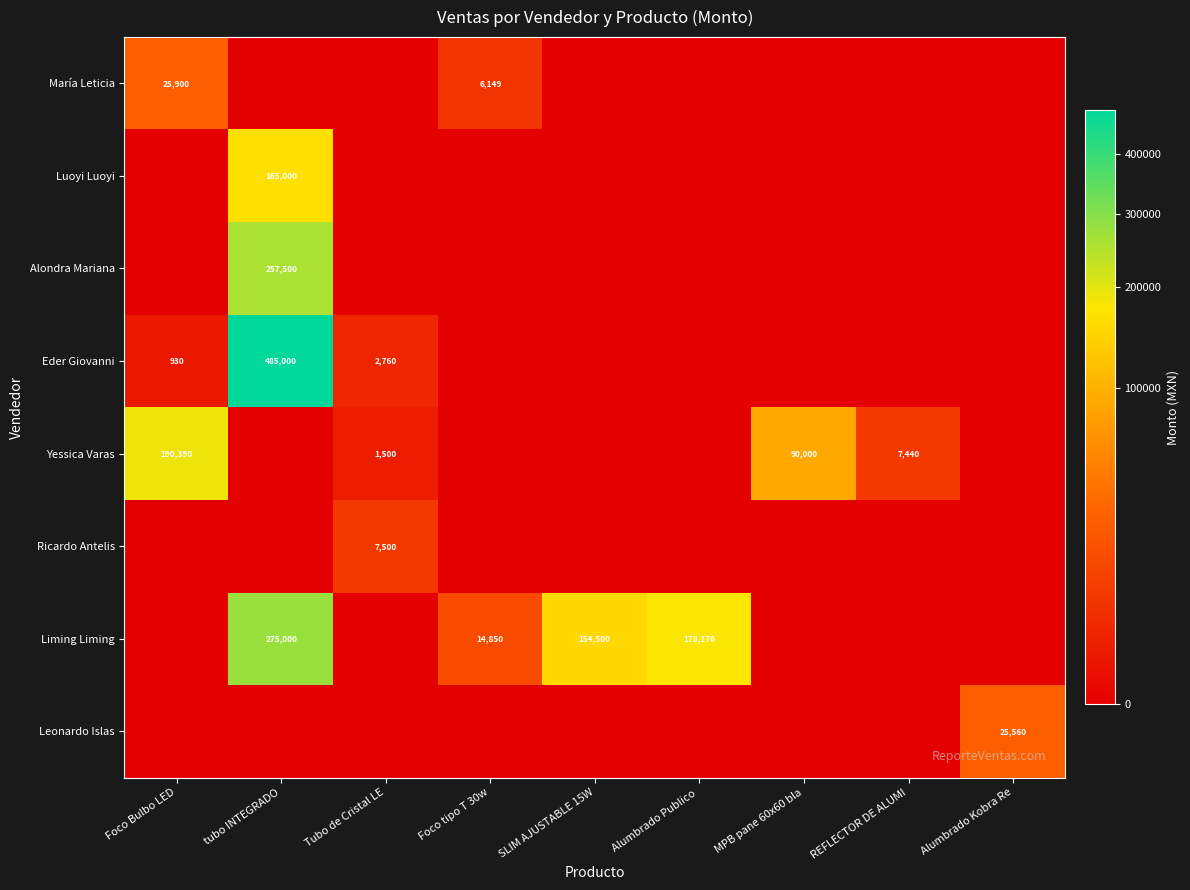

What is the difference between the Eder Giovanni values at tubo INTEGRADO and Foco Bulbo LED?

484070